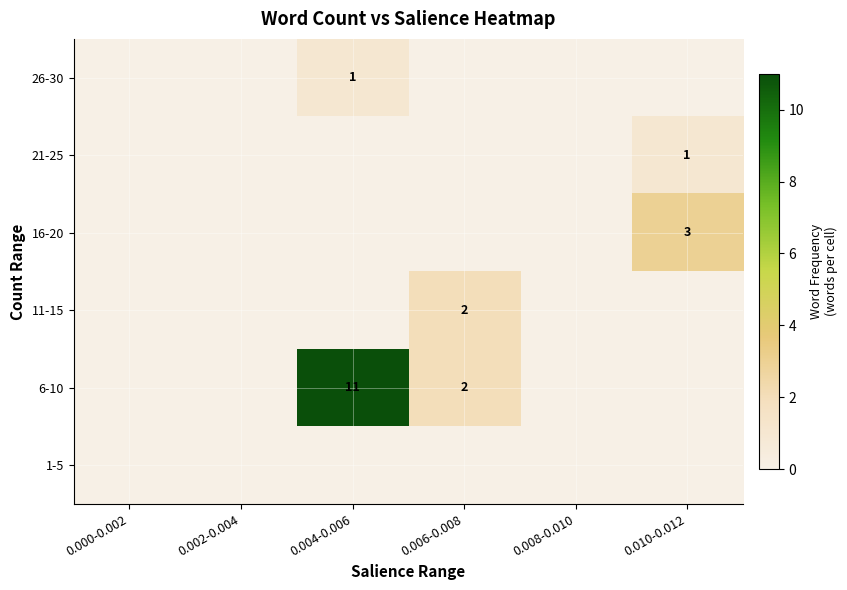

At which category is the sum across all series the highest?

0.004-0.006